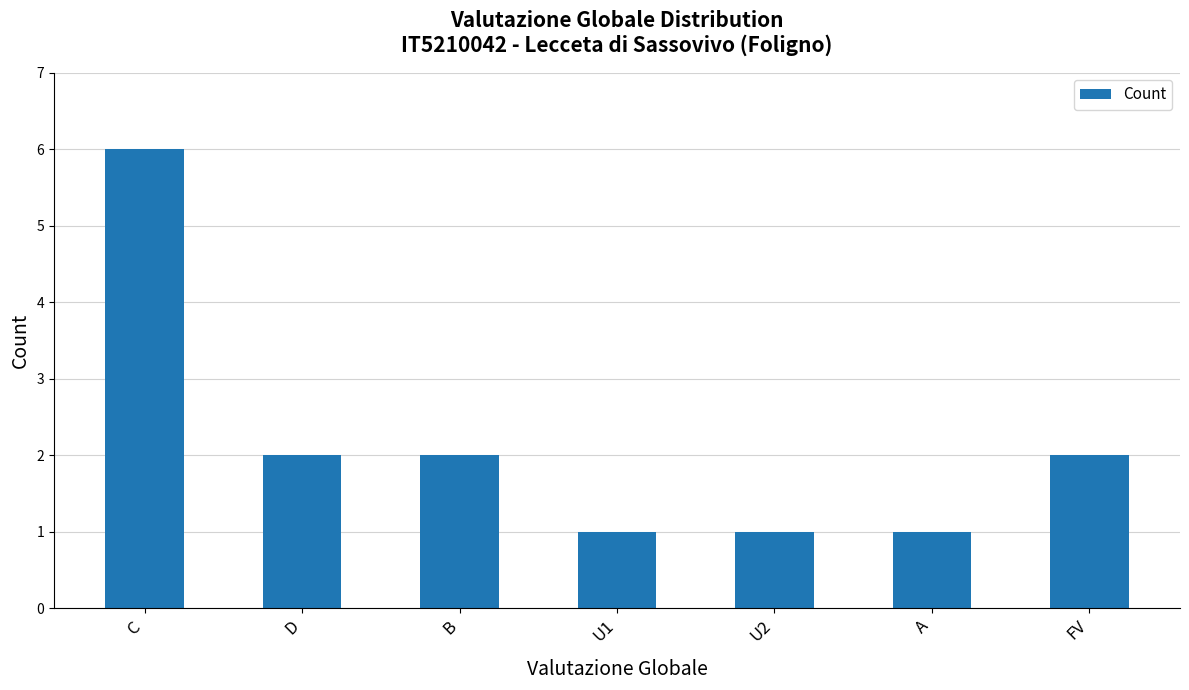

The value at U1 is 1. True or false?

True